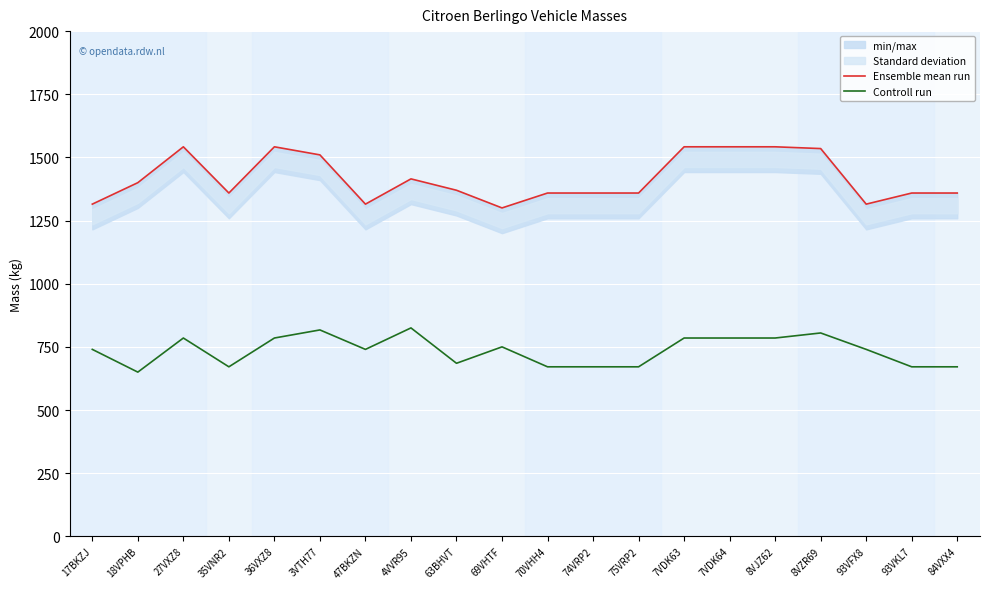

True or false: Controll run and Ensemble mean run cross at least once.

False